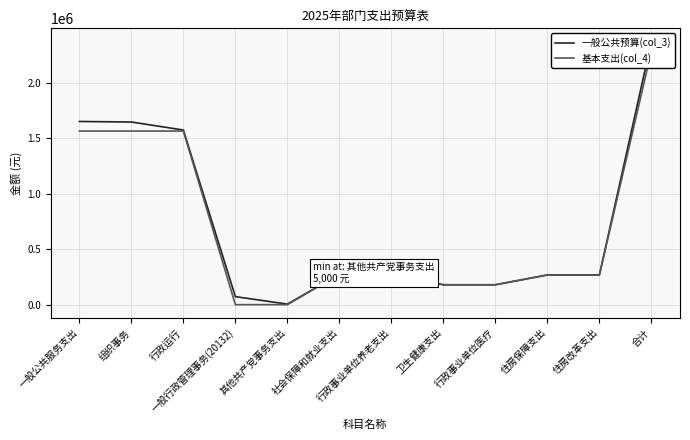

True or false: 一般公共预算(col_3) and 基本支出(col_4) cross at least once.

False